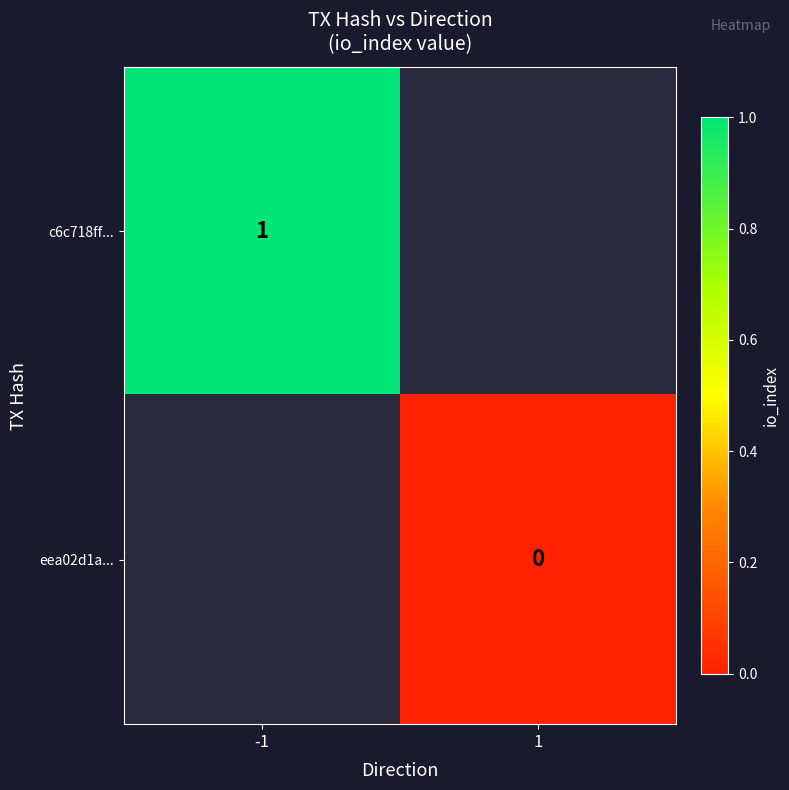

The value of c6c718ff... at -1 is 1. True or false?

True